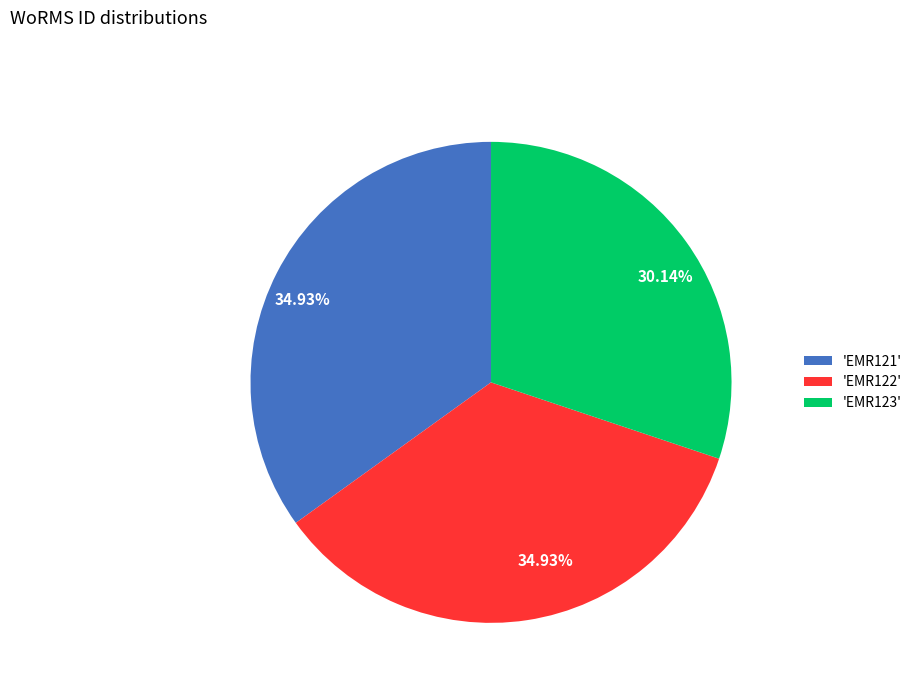

To the nearest percent, what is the average slice percentage?

33%